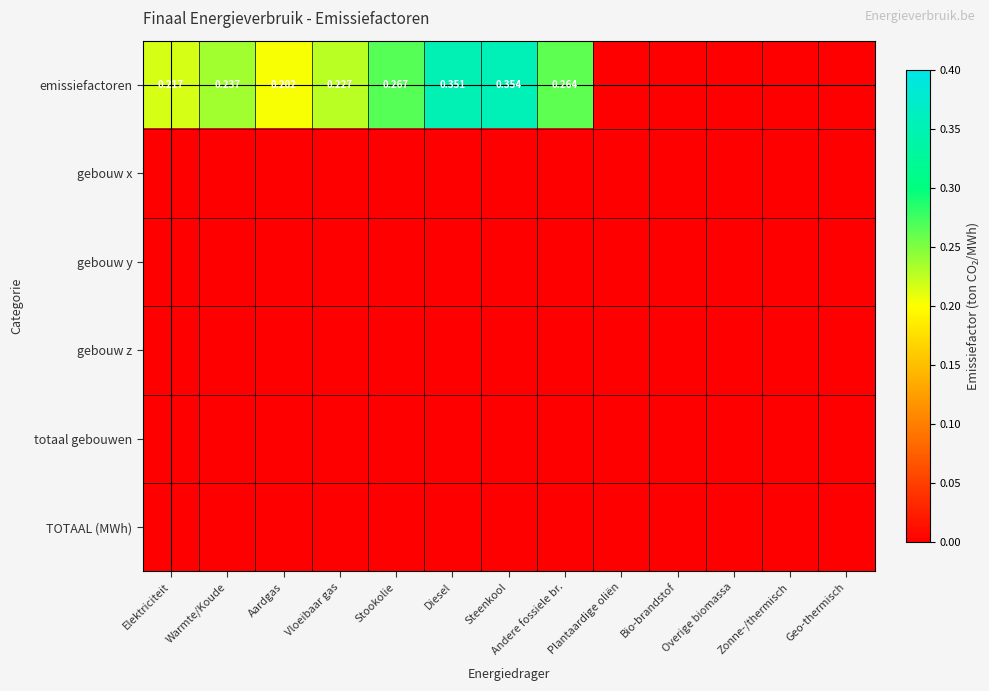

Which series has the largest total across all categories?

emissiefactoren